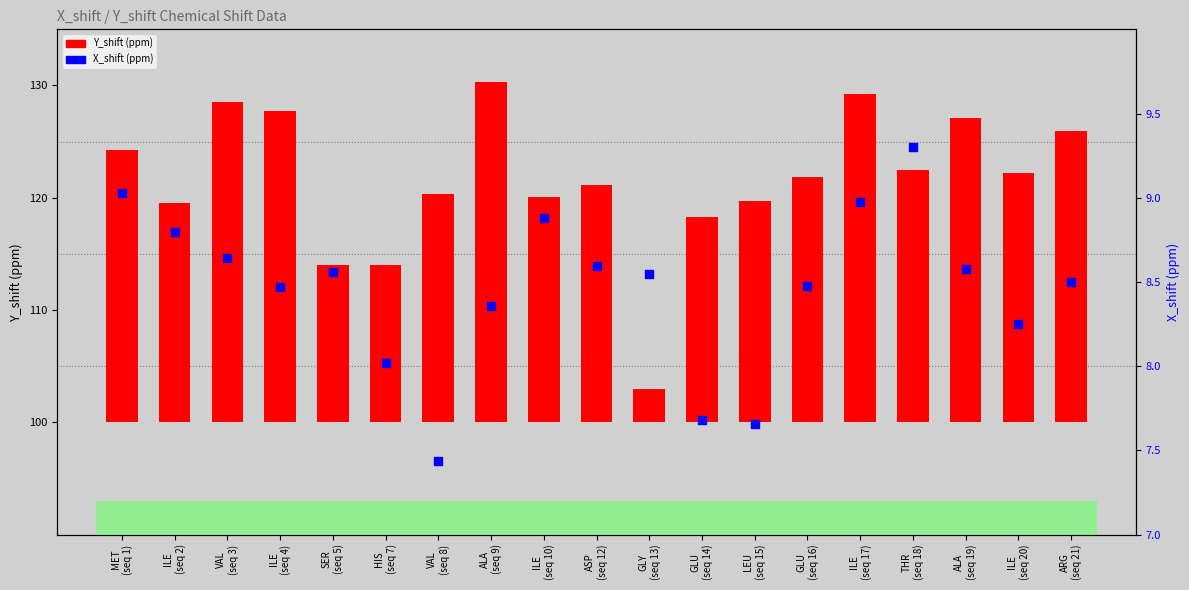

At how many categories does at least one series exceed 8?

19